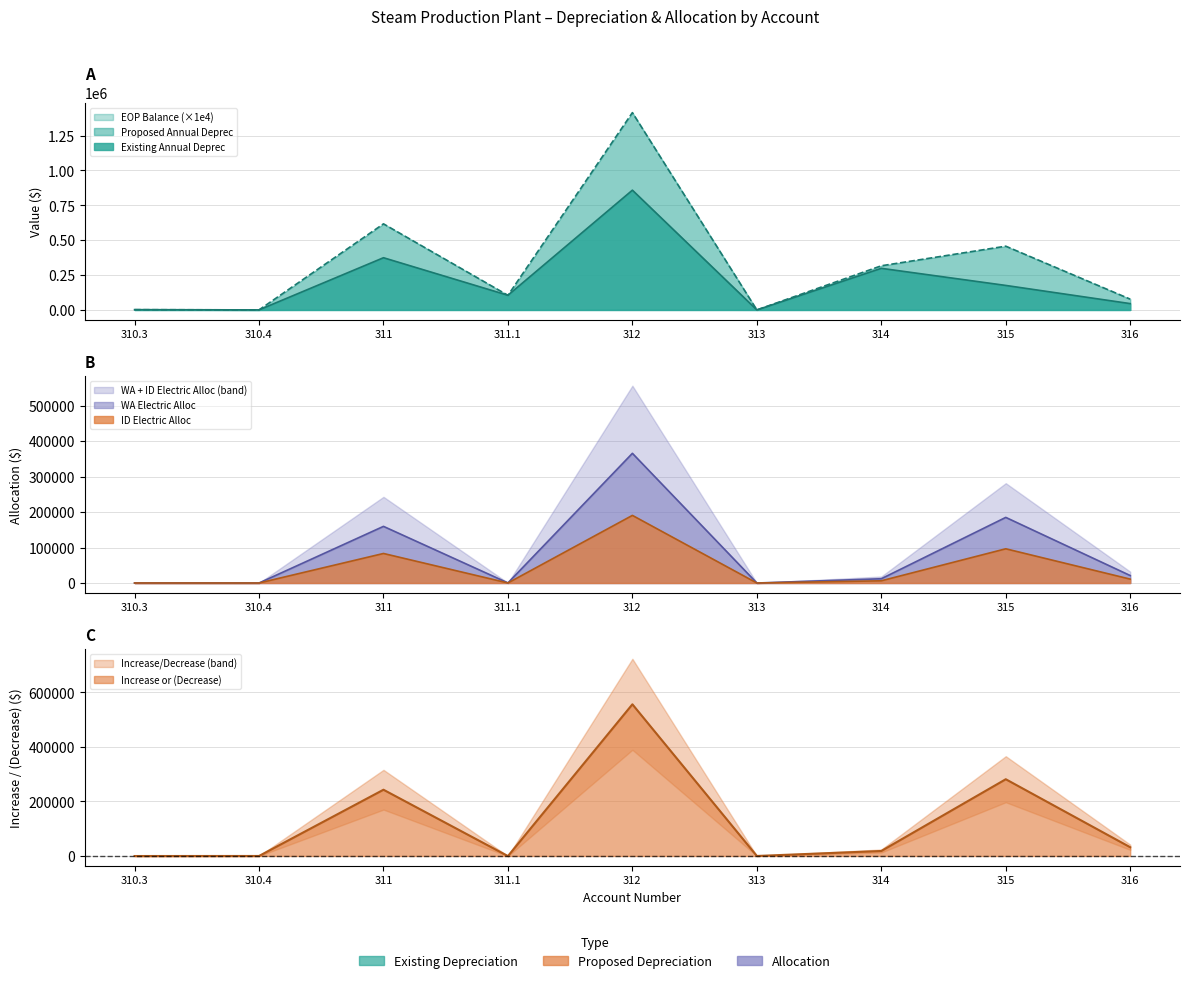

What is the sum of the Increase Decrease values at 310.3 and 315?

281210.3